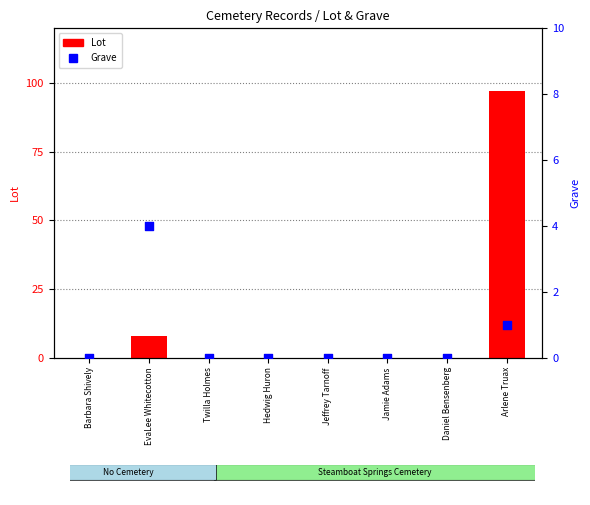

Which series contains the highest Y value?

Lot